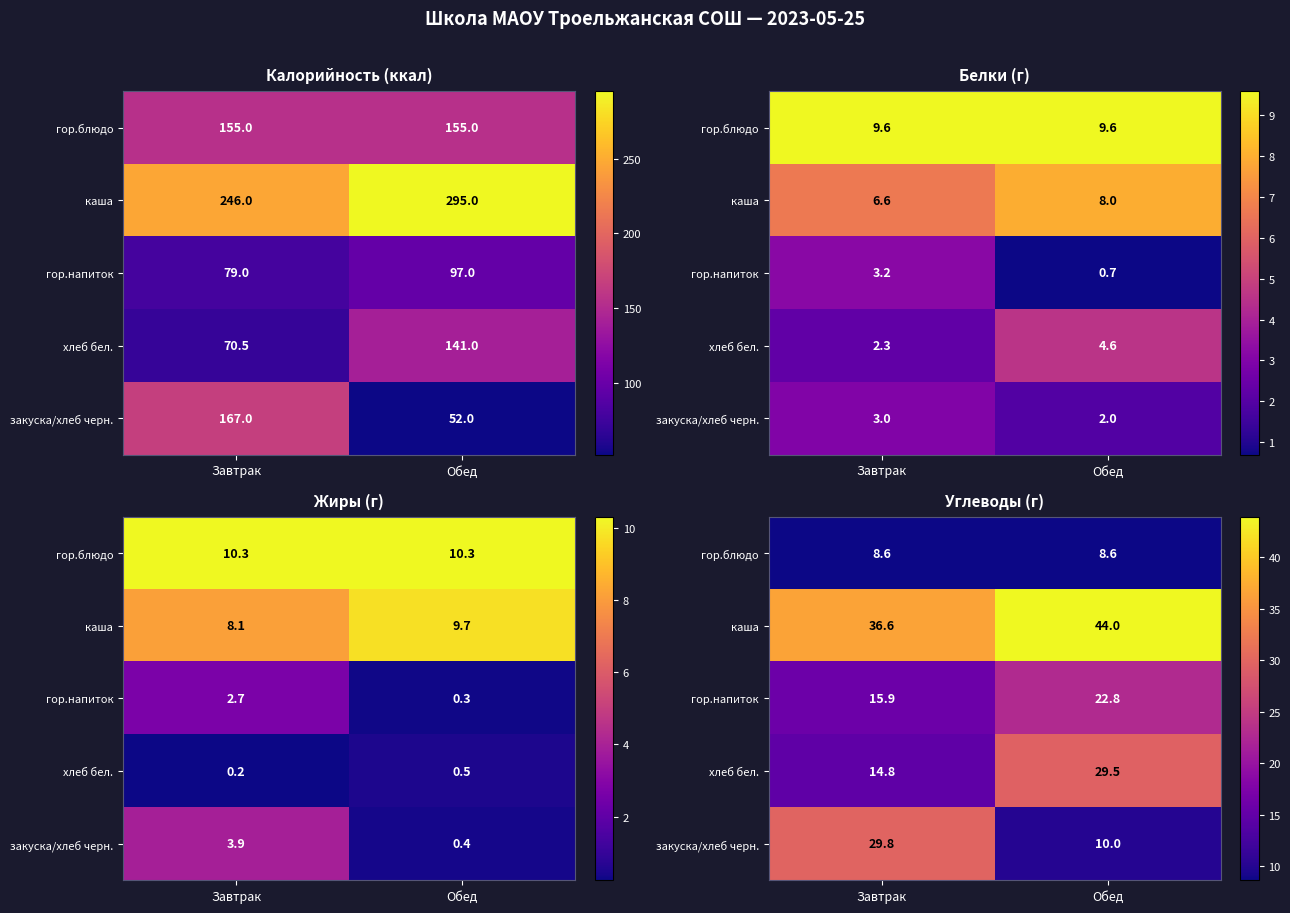

How many data points in хлеб бел. are above 29?

1